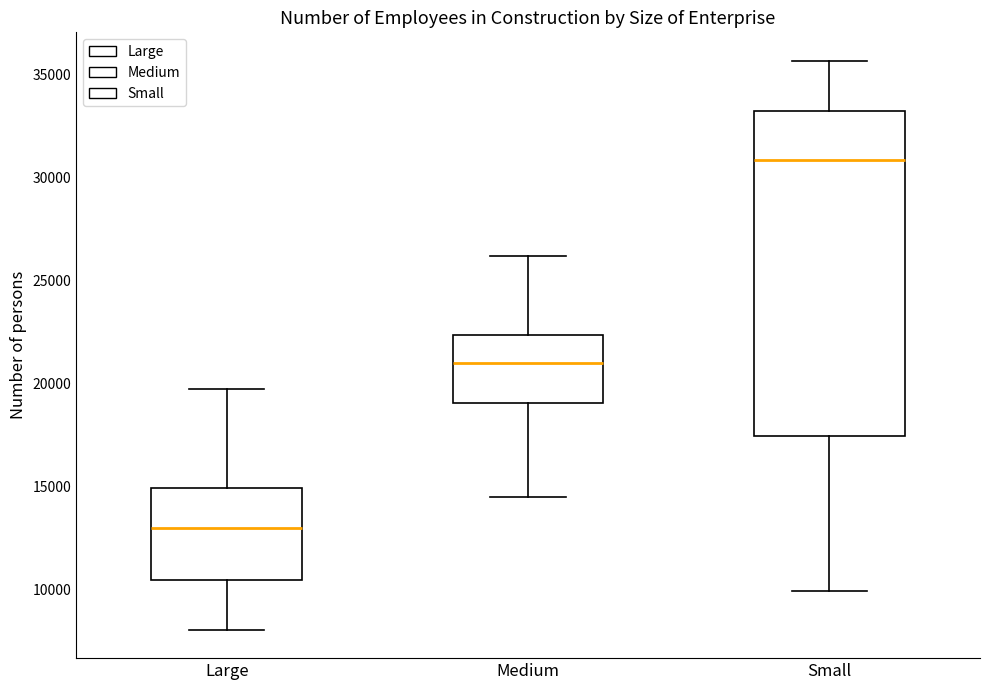

Where does the upper whisker of the box for Small end on the y-axis? The values are not printed on the chart, so give them approximately, as read against the axis.

35500